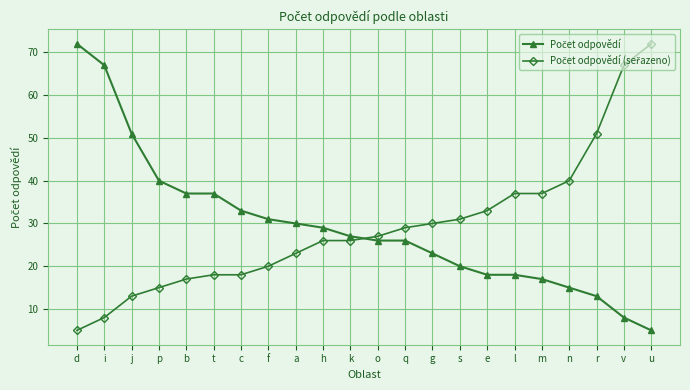

What is the greatest value displayed?

72